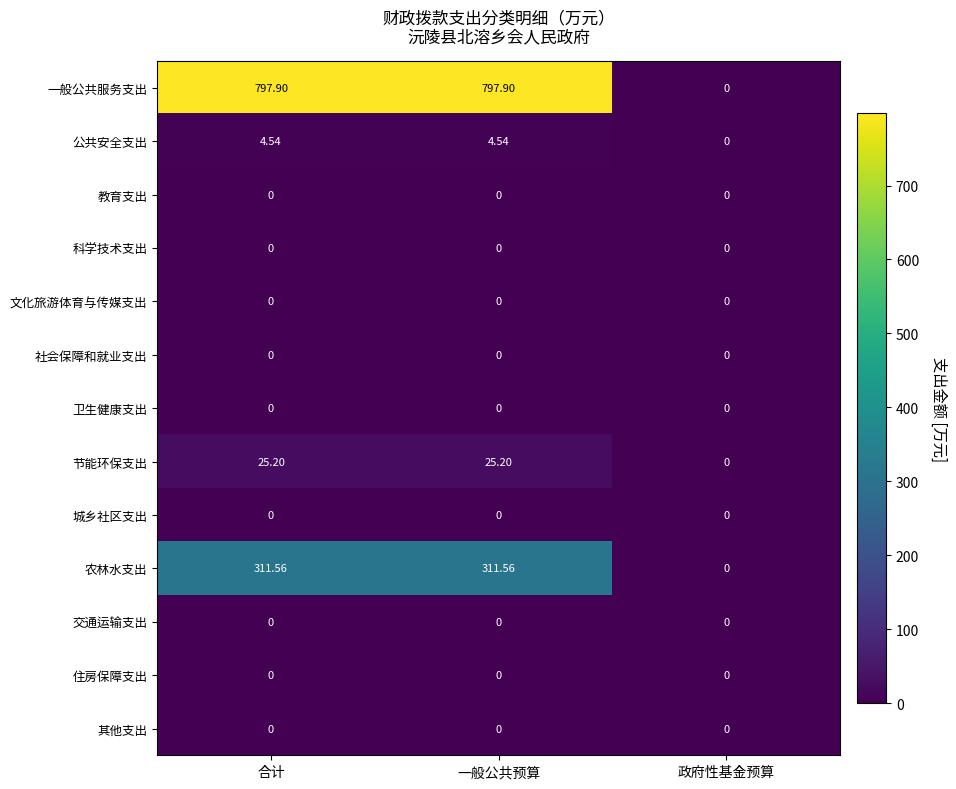

Which series changed the most between 一般公共预算 and 政府性基金预算?

一般公共服务支出